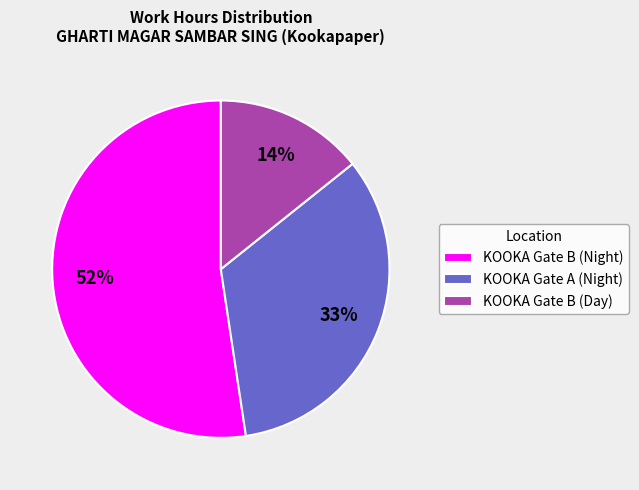

The KOOKA Gate B (Night) slice represents 62% of the pie. True or false?

False